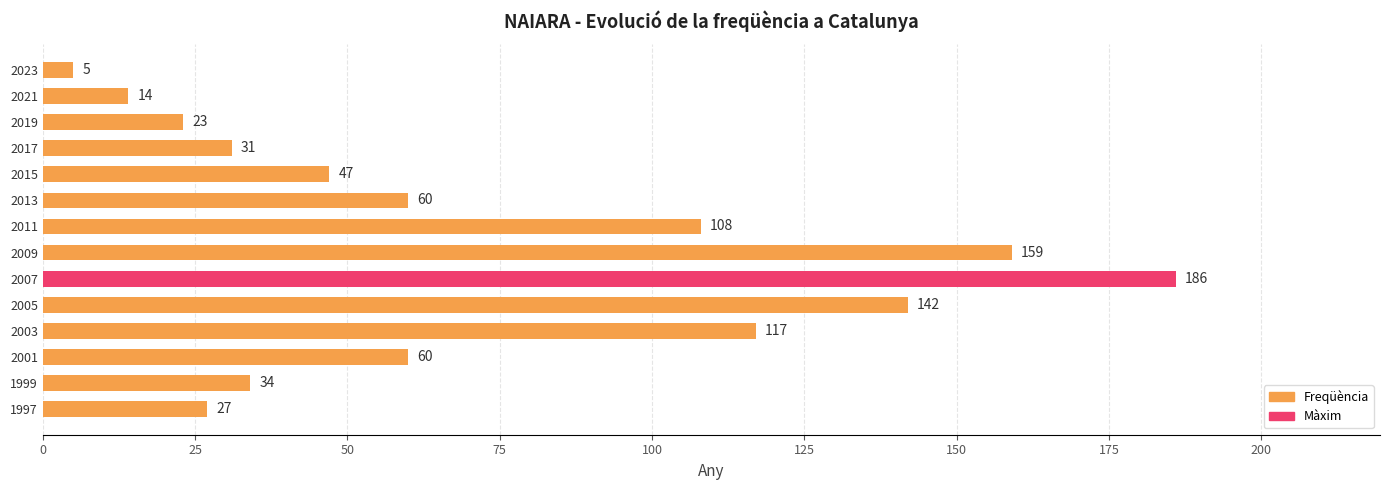

What is the approximate value at 2017, to the nearest 50?

50